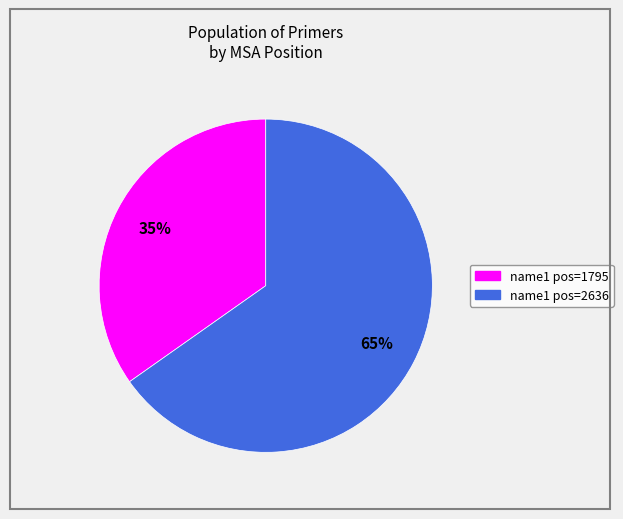

To the nearest percent, what is the average slice percentage?

50%